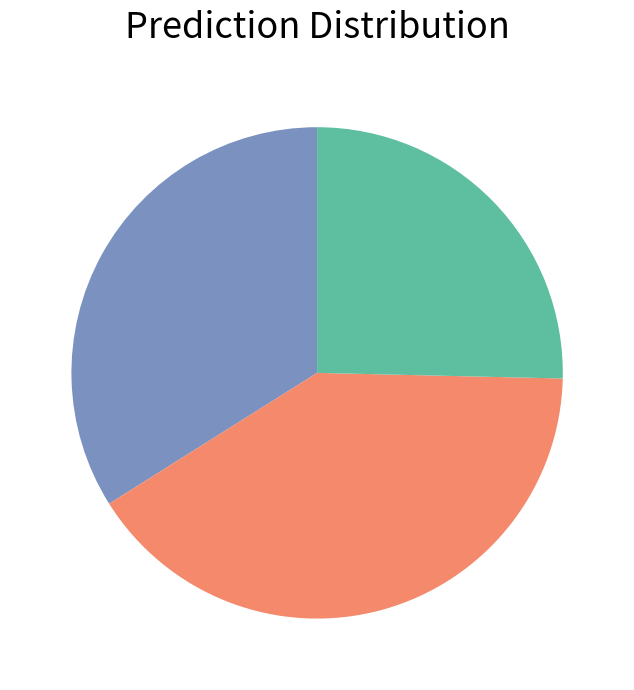

Is there any slice that represents more than half of the pie?

No